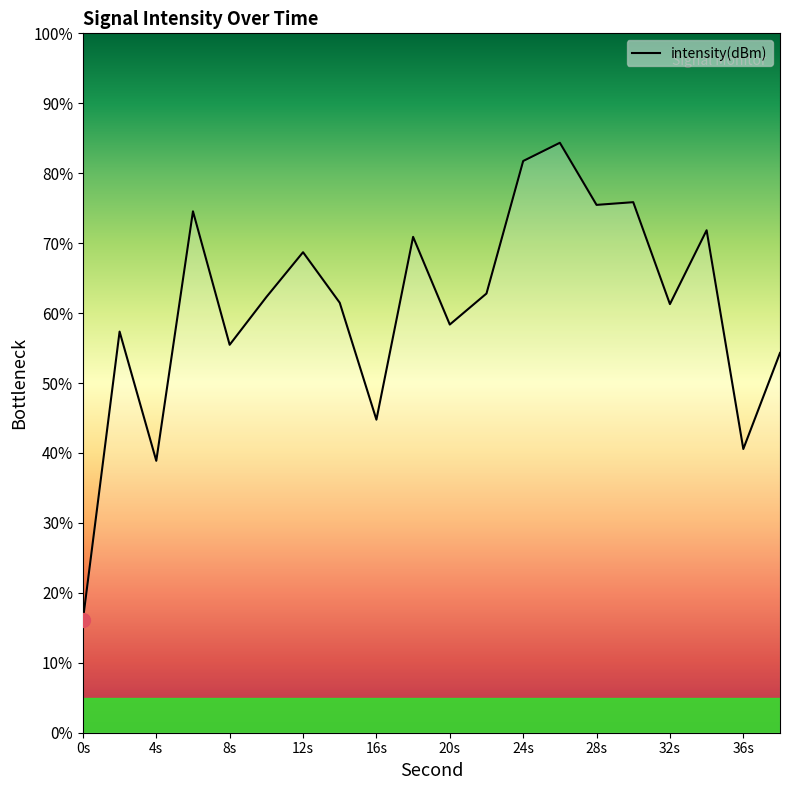

What is the minimum value shown in the chart?

16.1